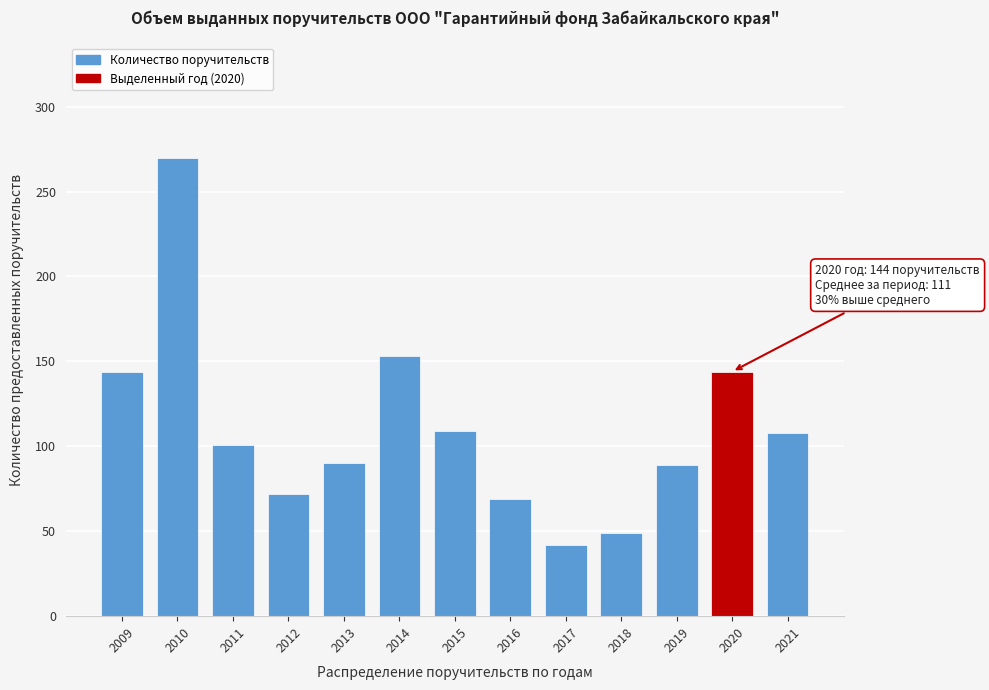

What is the sum of the values at 2017 and 2010?

312